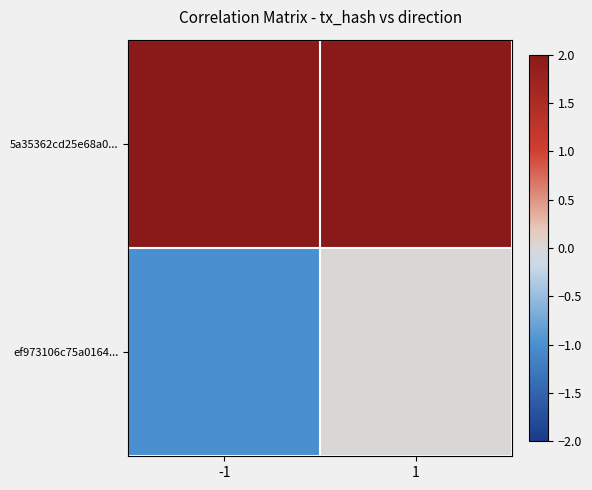

At 1, list the series in order from largest to smallest.

5a35362cd25e68a0..., ef973106c75a0164...